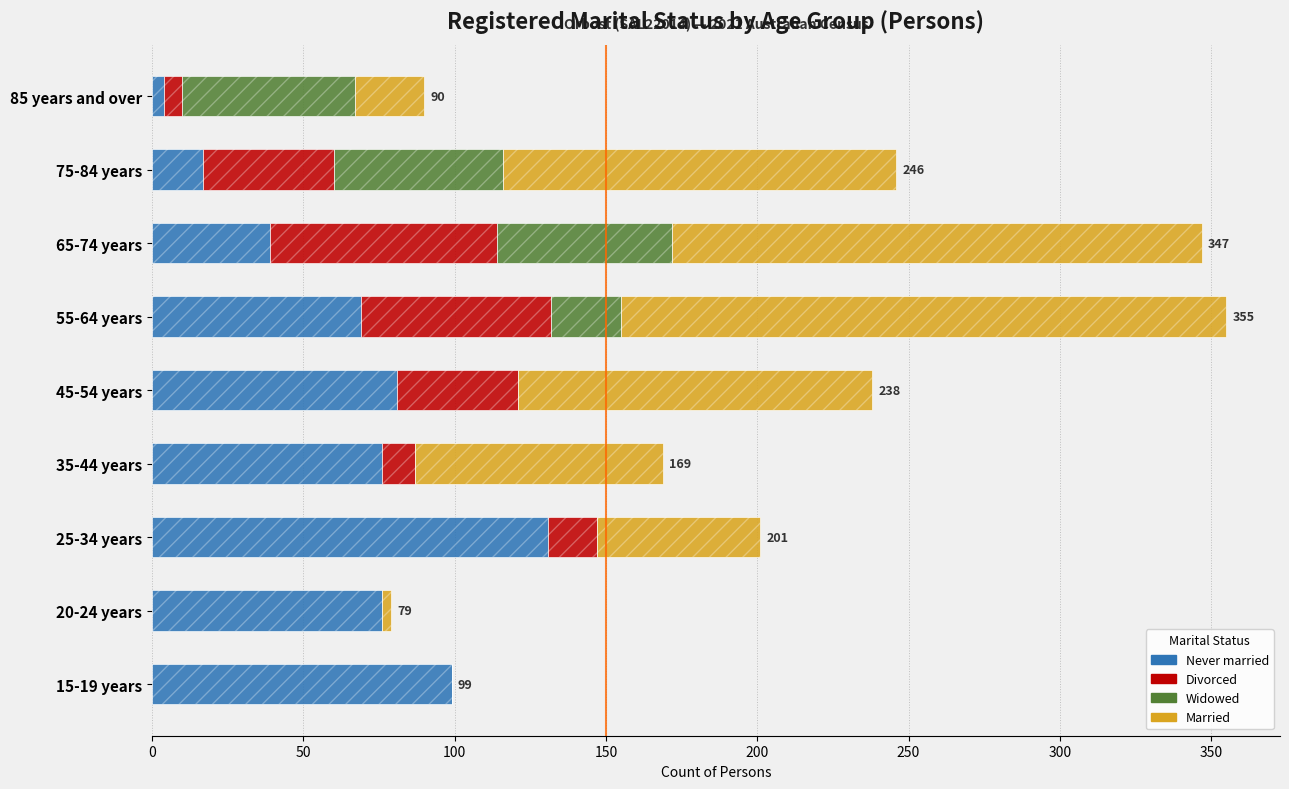

Which series has the largest range (max minus min)?

Married